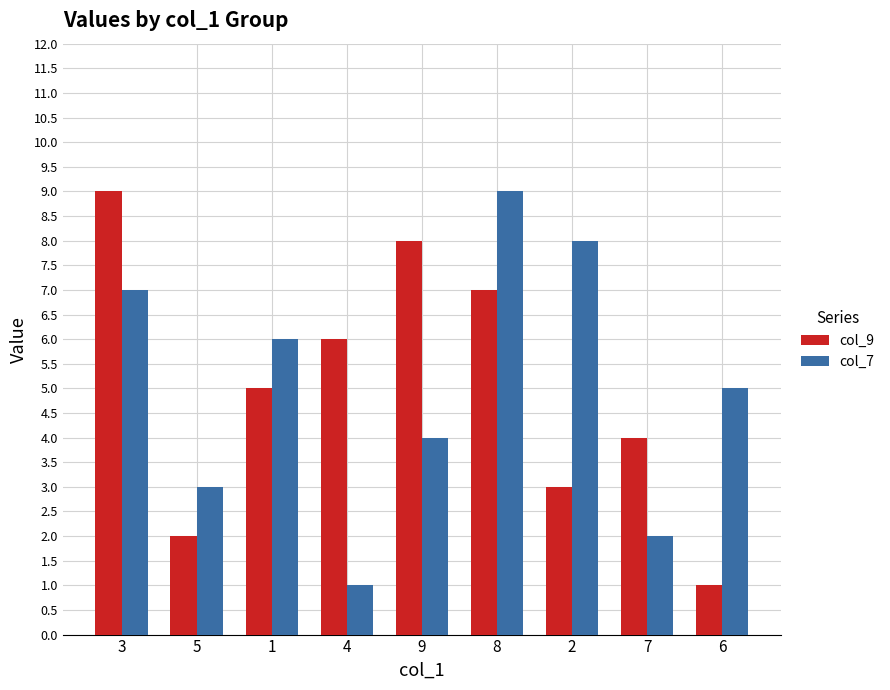

Is the value of col_7 at 9 greater than the value of col_9 at 6?

Yes